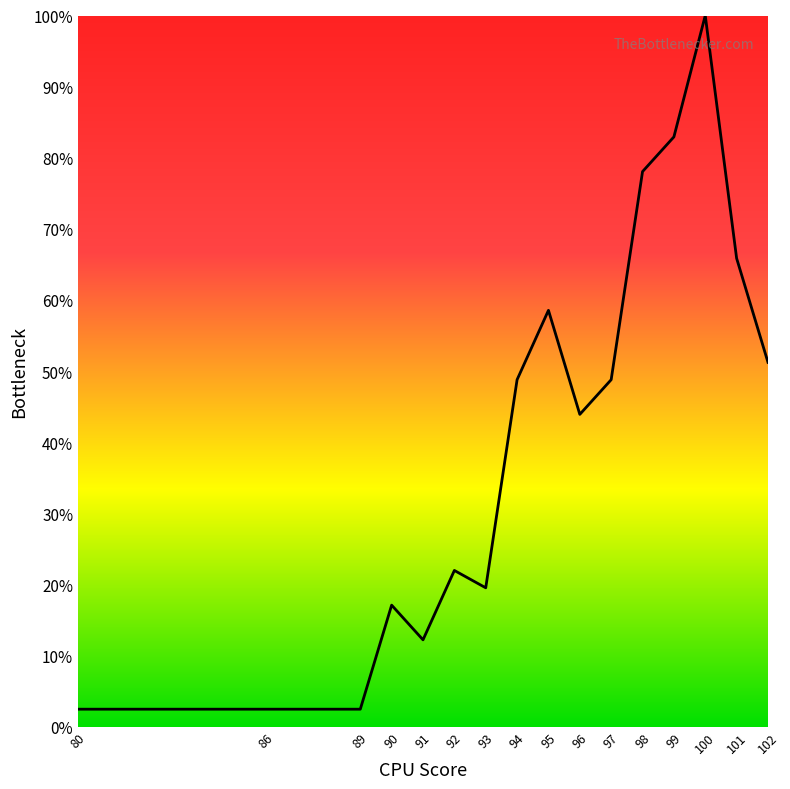

At which category does the chart reach its peak across all series?

100